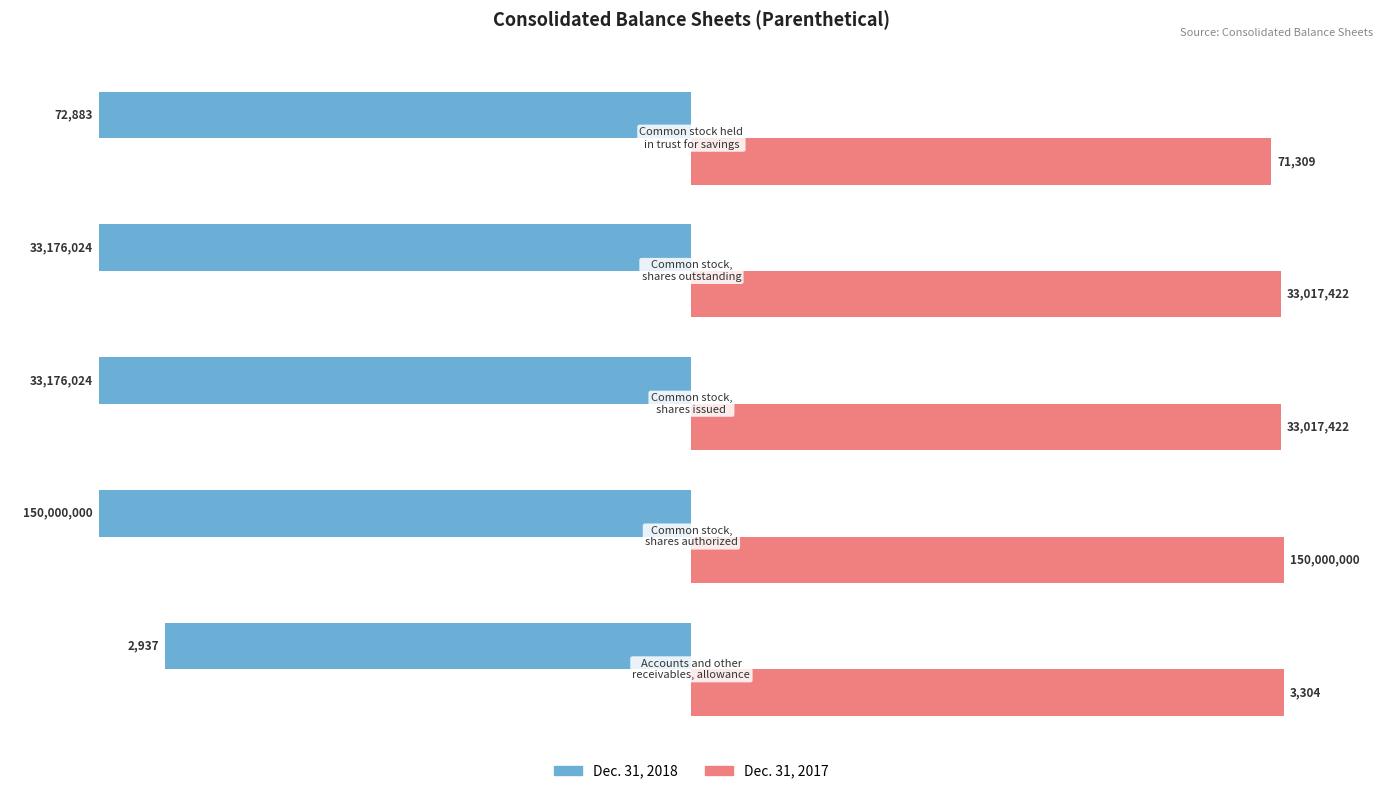

What are all the series names shown in the legend?

Dec. 31, 2018, Dec. 31, 2017